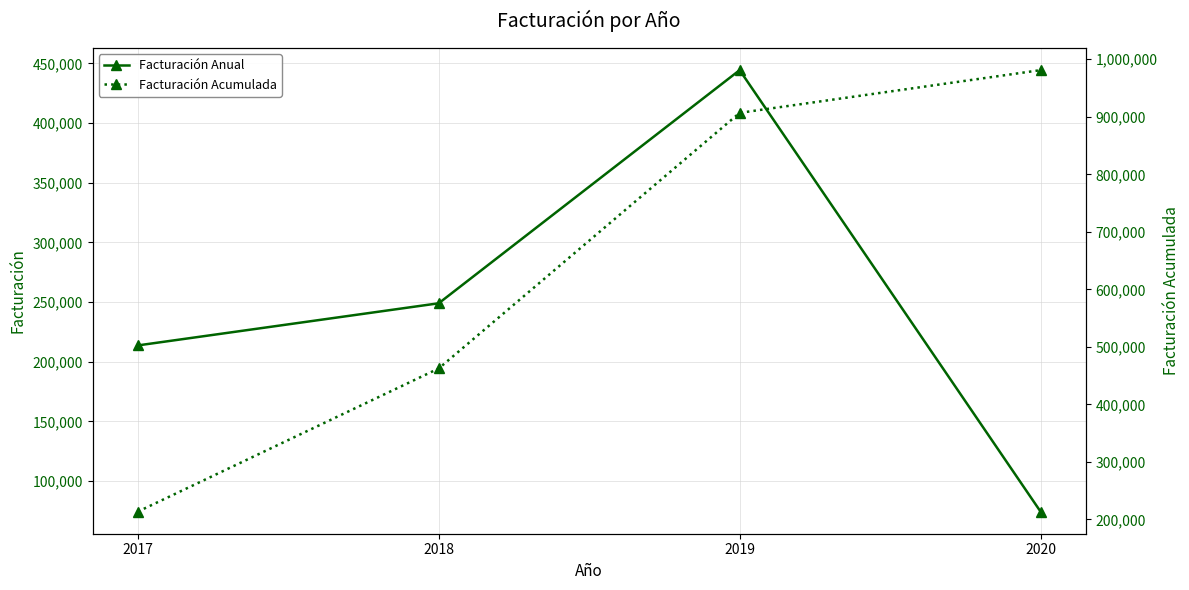

How many data points does each series have?

4